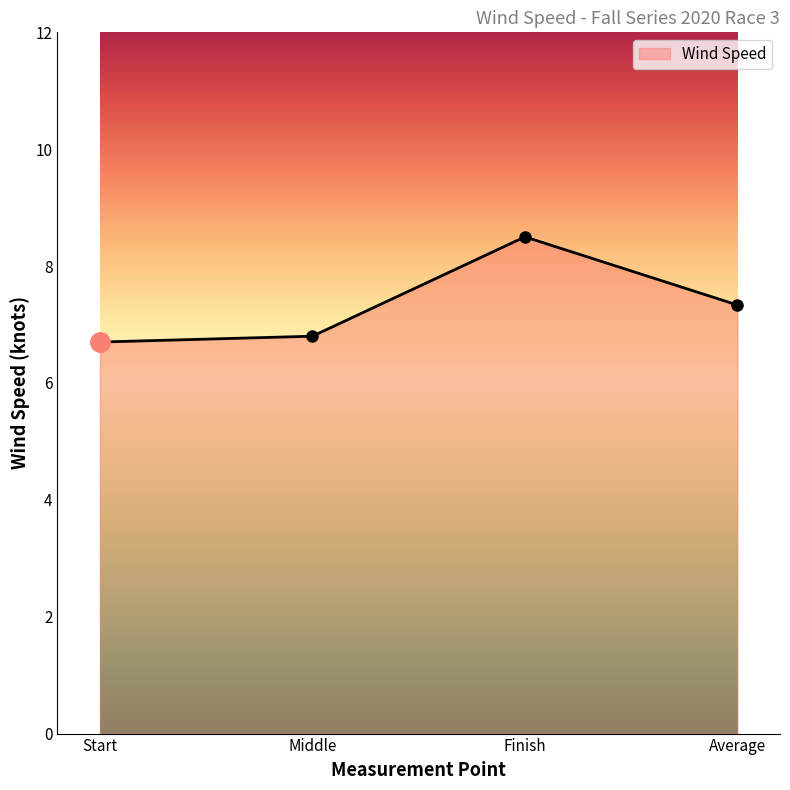

List the labels in order of value, smallest first.

Start, Middle, Average, Finish